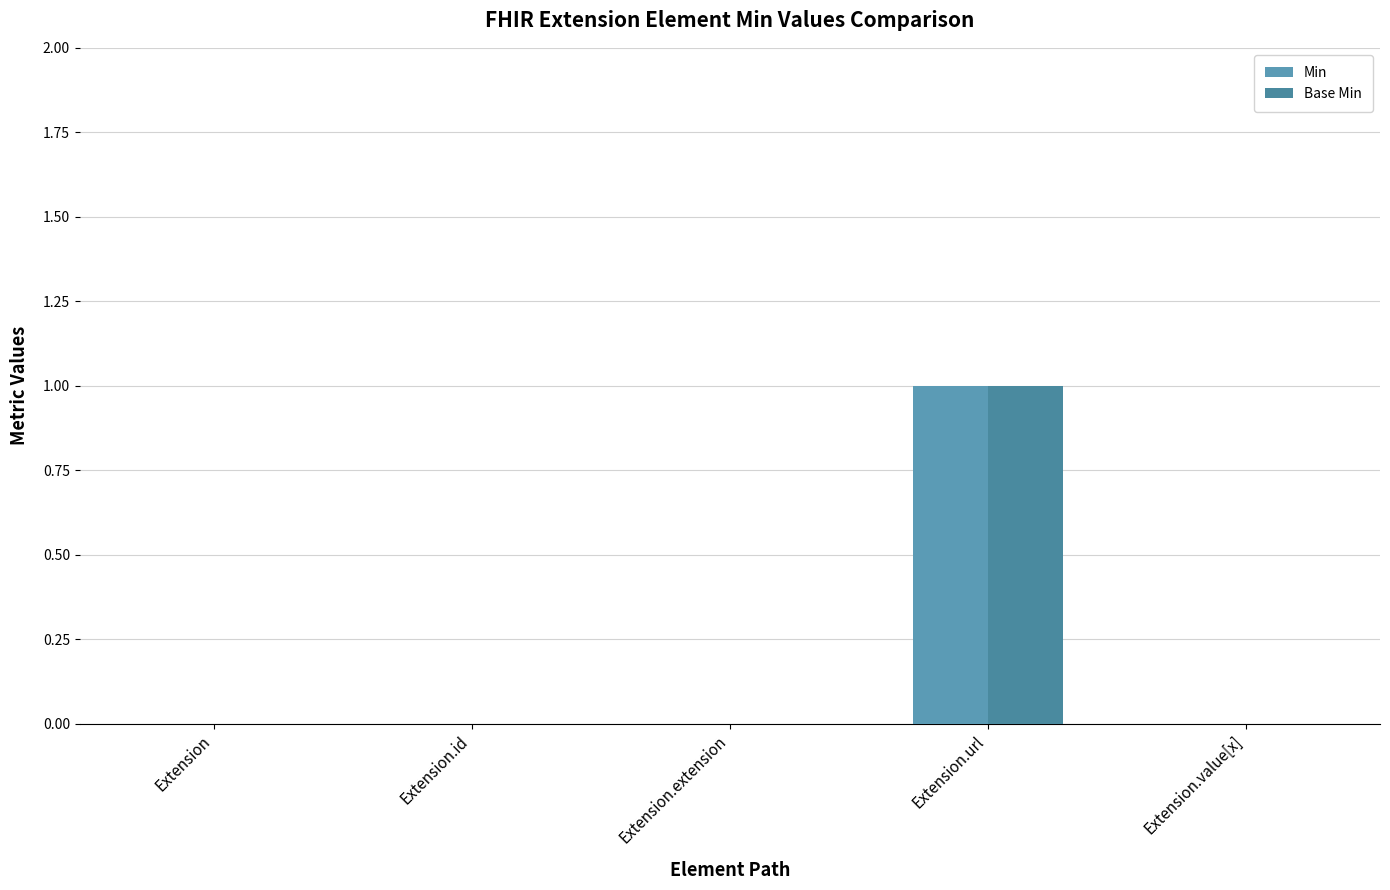

Does the chart contain stacked bars?

No